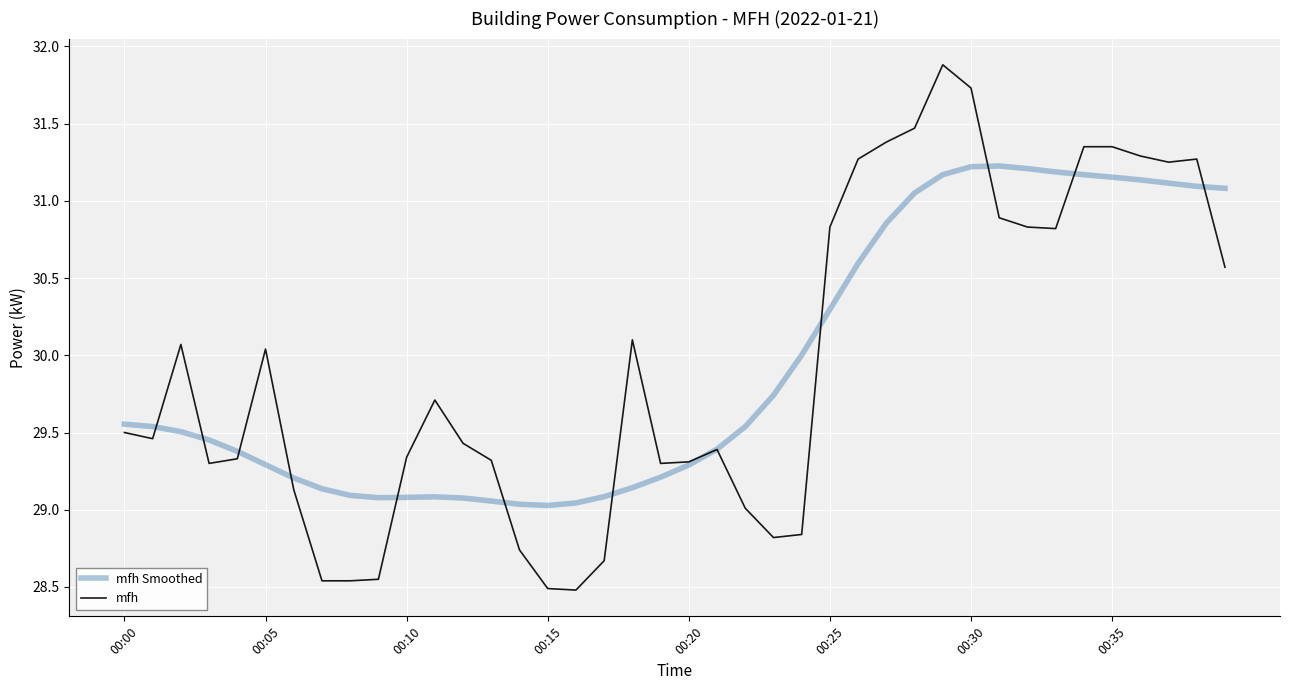

Which series has the widest spread of values?

mfh